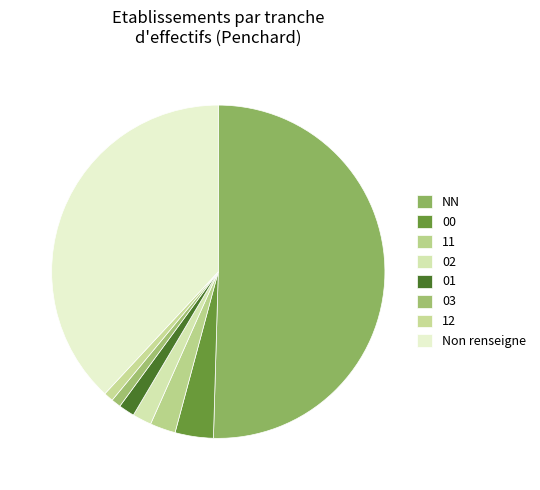

To the nearest percent, what percentage of the pie is 00?

4%